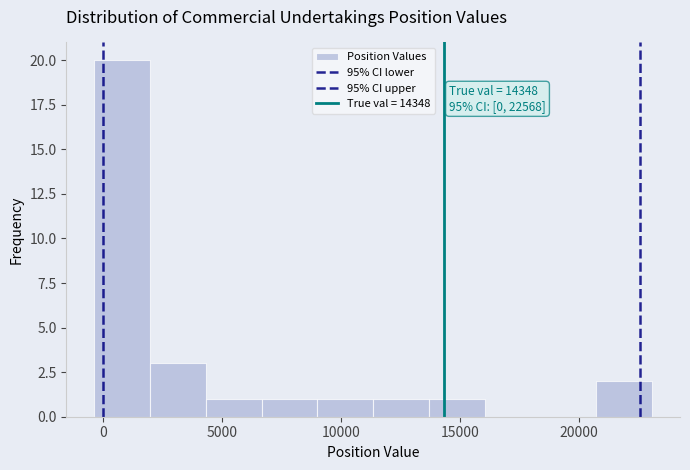

Over which range of the x-axis is the bar tallest?

-500 to 2000